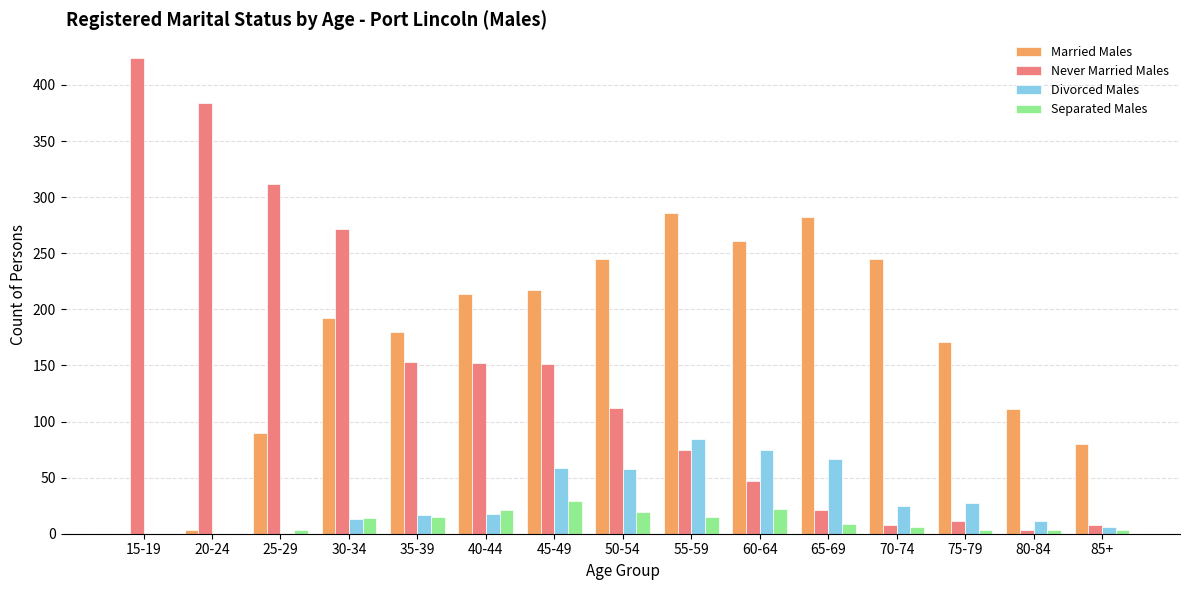

What is the sum of all Married Males values?

2577